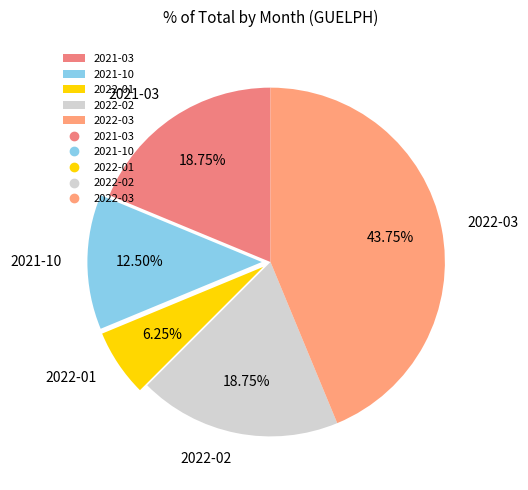

How many slices are in this pie chart?

5